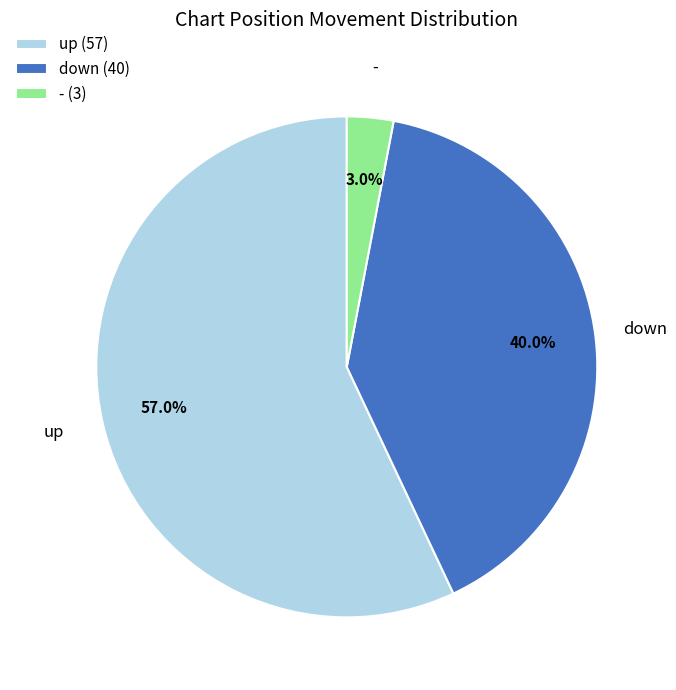

What percentage is the down slice, to the nearest percent?

40%